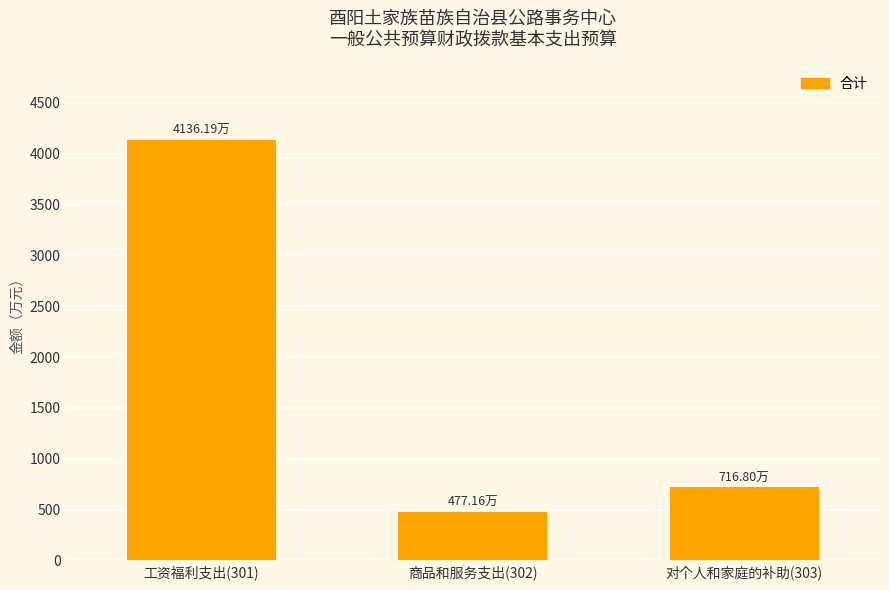

Reading right to left, extract all data points from this chart.

716.8	477.2	4136.2